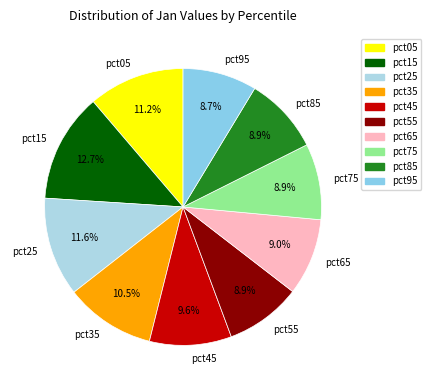

Does pct95 represent more than half of the total?

No